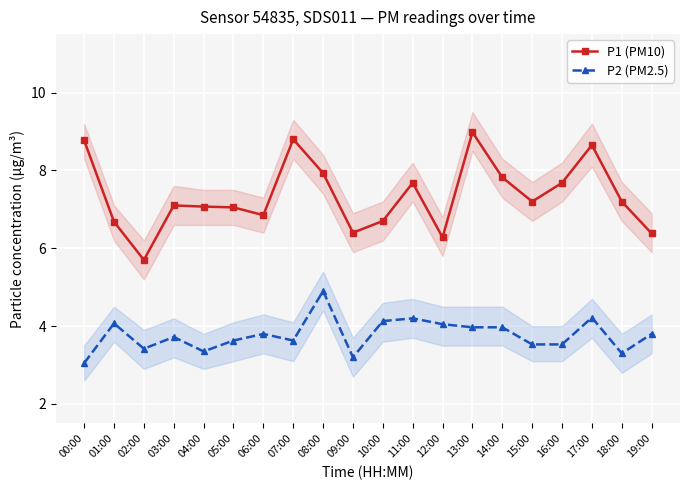

The value of P2 (PM2.5) at 03:00 is 3.7. True or false?

True